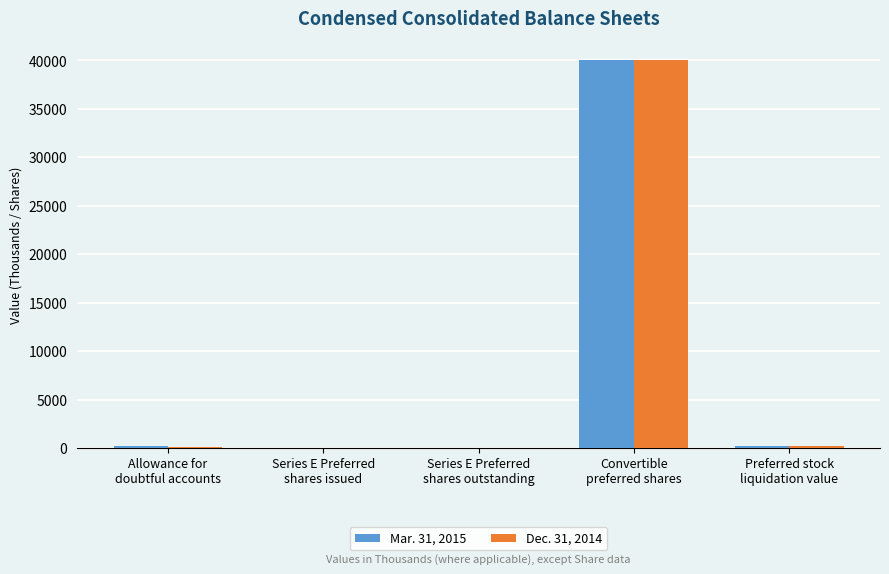

How many series are shown in this chart?

2